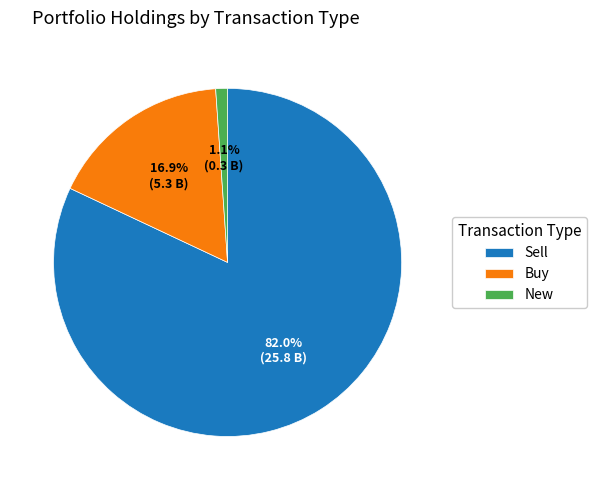

Do New and Sell together represent more than half of the pie?

Yes